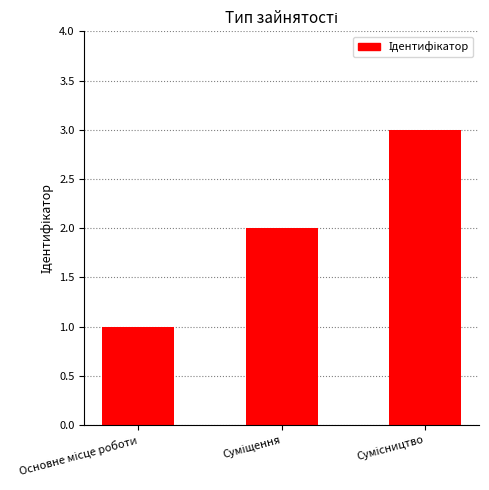

What is the sum of all values?

6